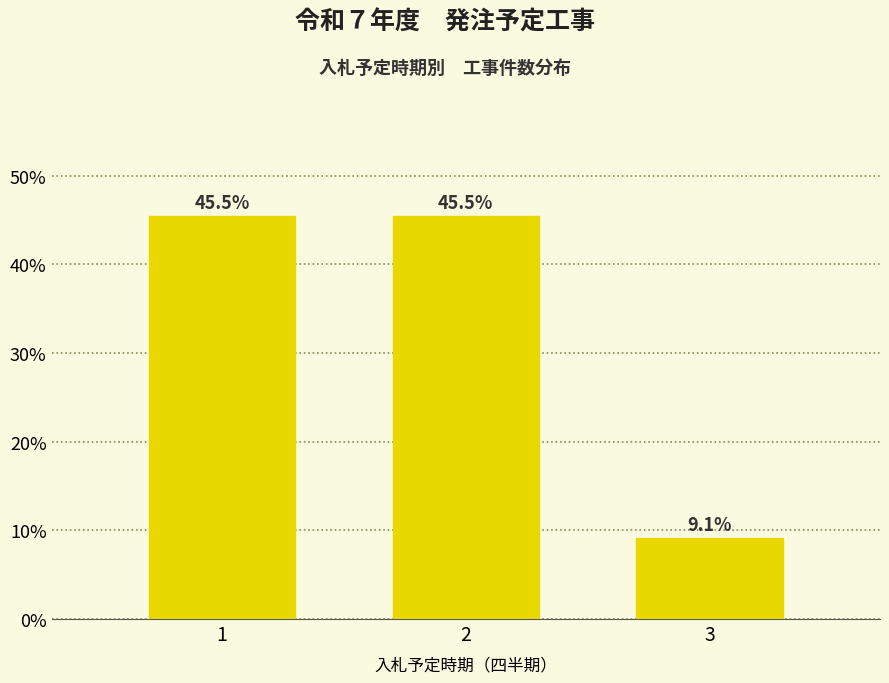

Reading left to right, what are all the values shown in this chart?

1=45.5	2=45.5	3=9.1